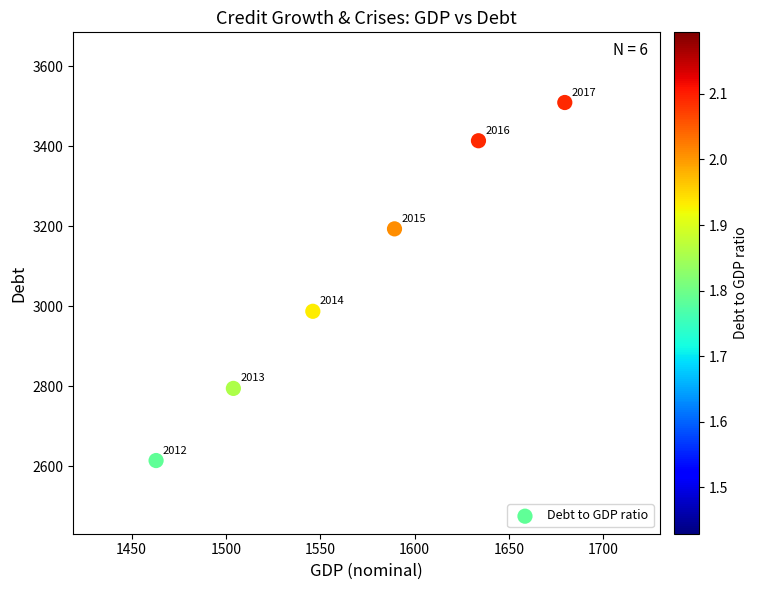

What is the average Y value?

3085.3